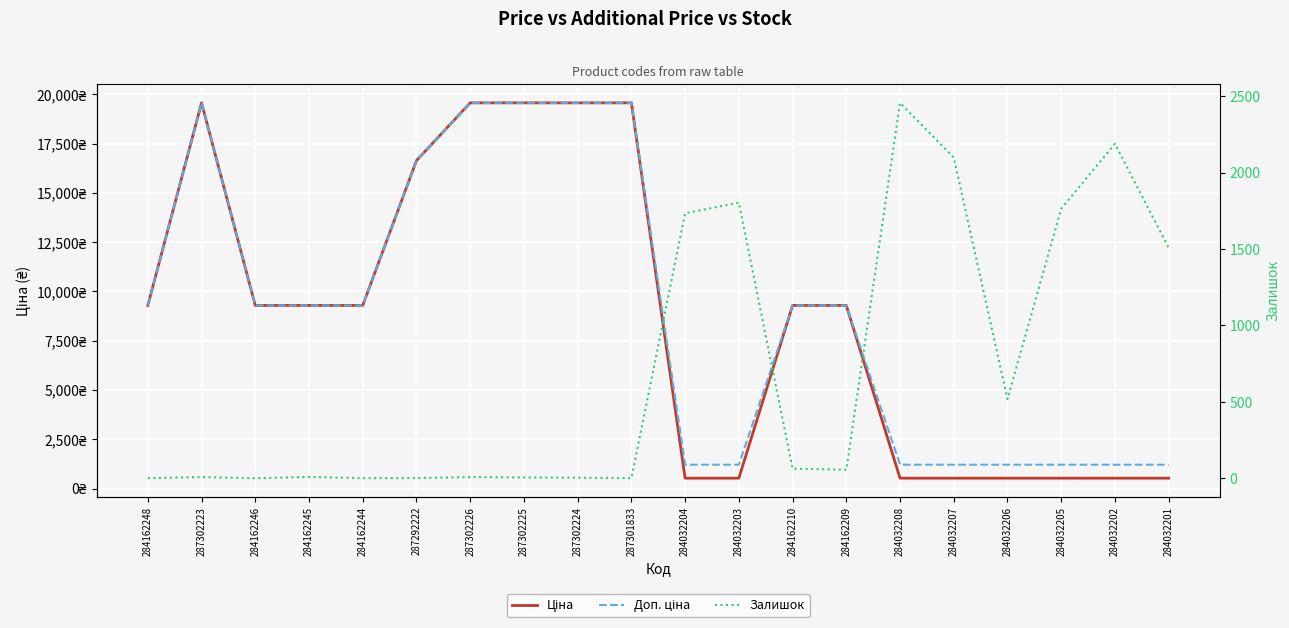

Is it true that Залишок equals 3198.3 at 284032202?

False